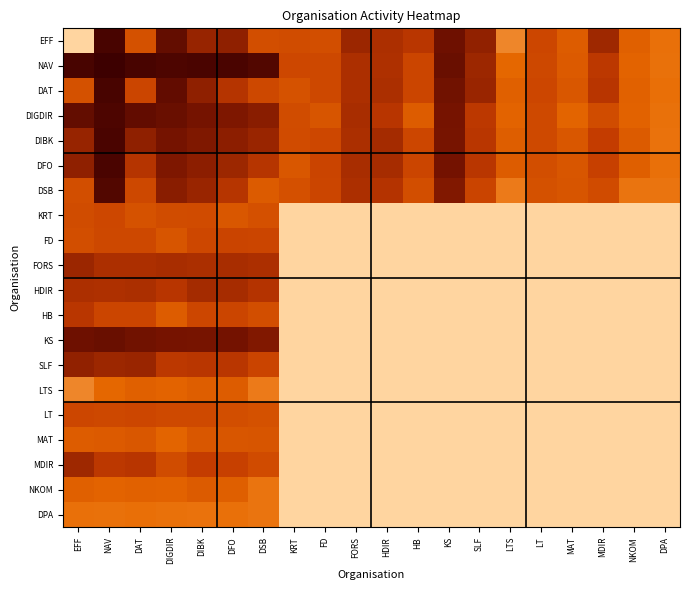

Which has a higher value, DSB or KS?

KS